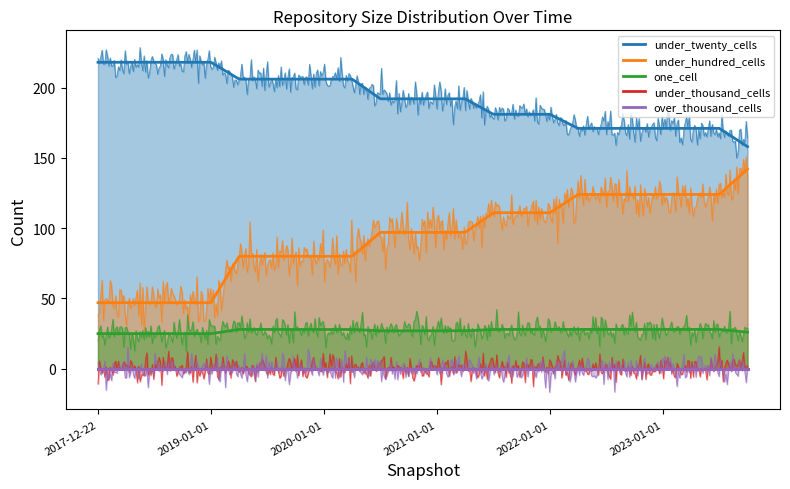

Reading left to right, transcribe all the data shown in this chart.

under_twenty_cells: 2017-12-22=218	2018-04-09=218	2018-07-11=218	2018-09-28=218	2019-01-01=218	2019-04-06=206	2019-07-01=206	2019-10-09=206	2020-01-01=206	2020-04-01=206	2020-07-01=192	2020-10-01=192	2021-01-01=192	2021-04-01=192	2021-07-01=181	2021-10-01=181	2022-01-01=181	2022-04-01=171	2022-07-01=171	2022-10-01=171	2023-01-01=171	2023-04-01=171	2023-07-01=171	2023-10-01=158
under_hundred_cells: 2017-12-22=47	2018-04-09=47	2018-07-11=47	2018-09-28=47	2019-01-01=47	2019-04-06=80	2019-07-01=80	2019-10-09=80	2020-01-01=80	2020-04-01=80	2020-07-01=97	2020-10-01=97	2021-01-01=97	2021-04-01=97	2021-07-01=111	2021-10-01=111	2022-01-01=111	2022-04-01=124	2022-07-01=124	2022-10-01=124	2023-01-01=124	2023-04-01=124	2023-07-01=124	2023-10-01=142
one_cell: 2017-12-22=25	2018-04-09=25	2018-07-11=25	2018-09-28=25	2019-01-01=25	2019-04-06=28	2019-07-01=28	2019-10-09=28	2020-01-01=28	2020-04-01=28	2020-07-01=27	2020-10-01=27	2021-01-01=27	2021-04-01=27	2021-07-01=28	2021-10-01=28	2022-01-01=28	2022-04-01=28	2022-07-01=28	2022-10-01=28	2023-01-01=28	2023-04-01=28	2023-07-01=28	2023-10-01=26
under_thousand_cells: 2017-12-22=0	2018-04-09=0	2018-07-11=0	2018-09-28=0	2019-01-01=0	2019-04-06=0	2019-07-01=0	2019-10-09=0	2020-01-01=0	2020-04-01=0	2020-07-01=0	2020-10-01=0	2021-01-01=0	2021-04-01=0	2021-07-01=0	2021-10-01=0	2022-01-01=0	2022-04-01=0	2022-07-01=0	2022-10-01=0	2023-01-01=0	2023-04-01=0	2023-07-01=0	2023-10-01=0
over_thousand_cells: 2017-12-22=0	2018-04-09=0	2018-07-11=0	2018-09-28=0	2019-01-01=0	2019-04-06=0	2019-07-01=0	2019-10-09=0	2020-01-01=0	2020-04-01=0	2020-07-01=0	2020-10-01=0	2021-01-01=0	2021-04-01=0	2021-07-01=0	2021-10-01=0	2022-01-01=0	2022-04-01=0	2022-07-01=0	2022-10-01=0	2023-01-01=0	2023-04-01=0	2023-07-01=0	2023-10-01=0